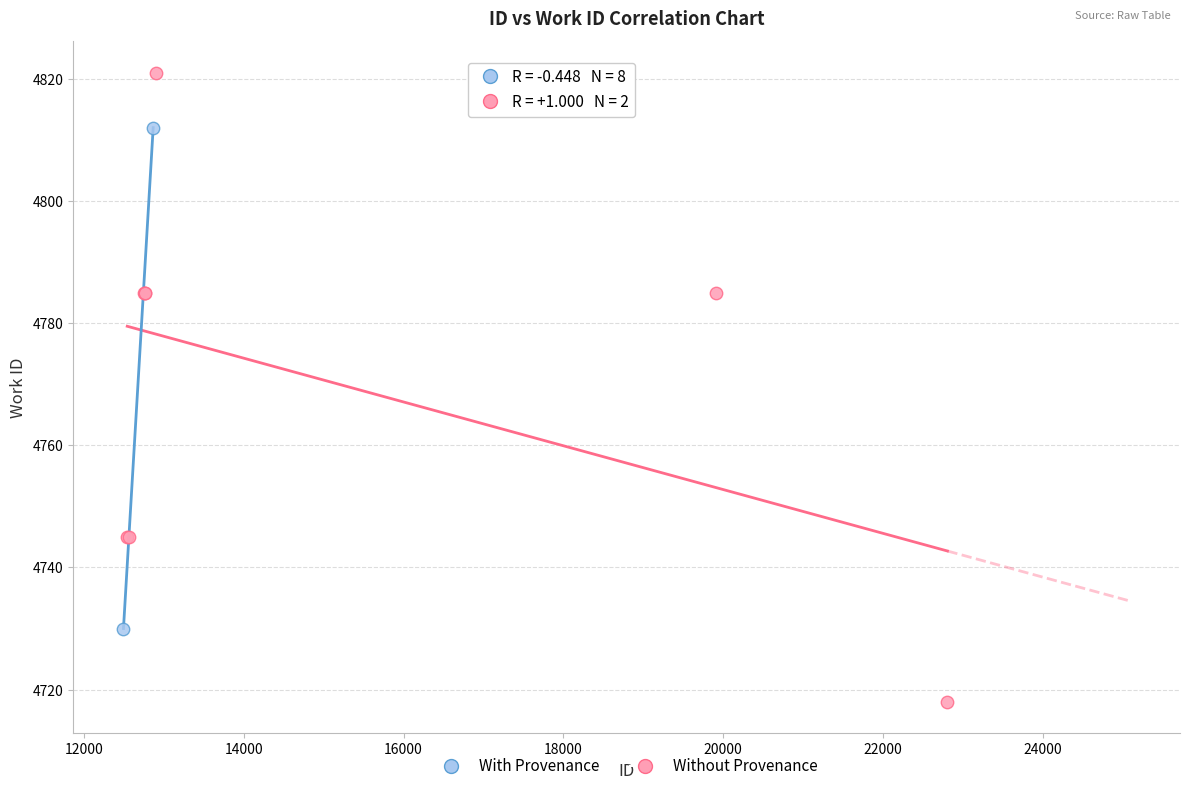

What are all the series names shown in the legend?

With Provenance, Without Provenance